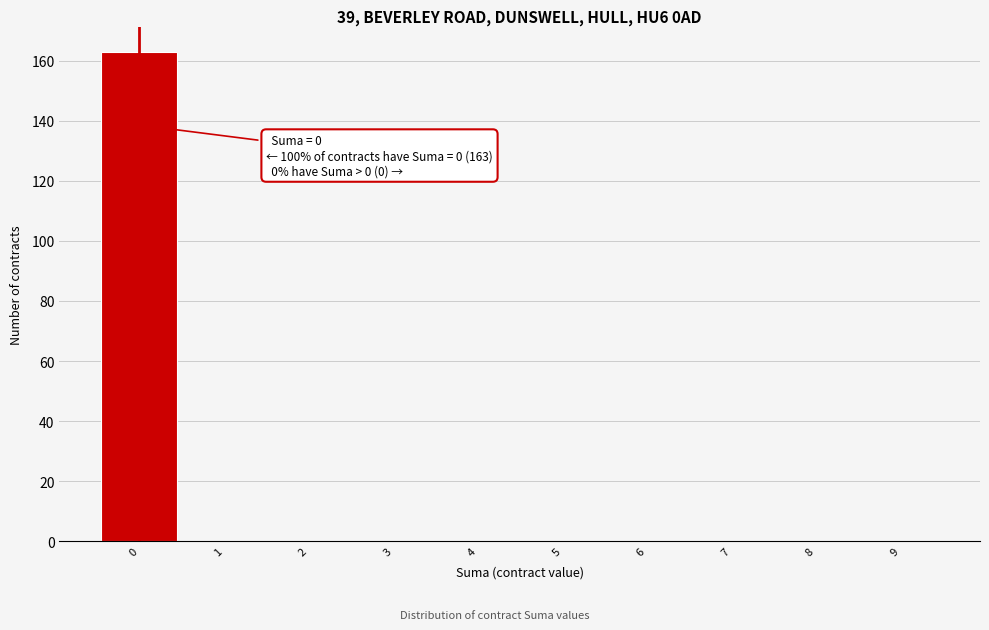

Which range on the x-axis has the tallest bar?

-0.5 to 0.5